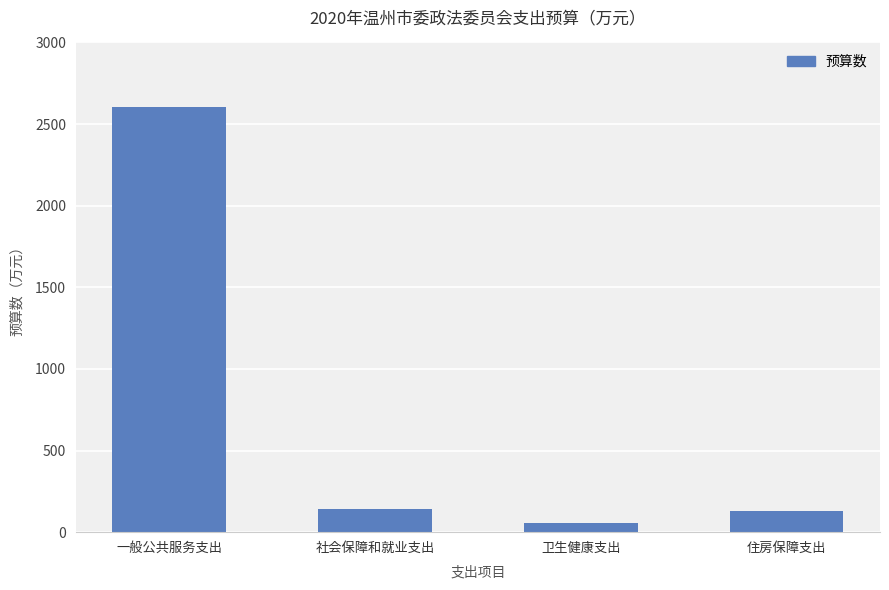

What is the difference between the values at 卫生健康支出 and 住房保障支出?

70.8